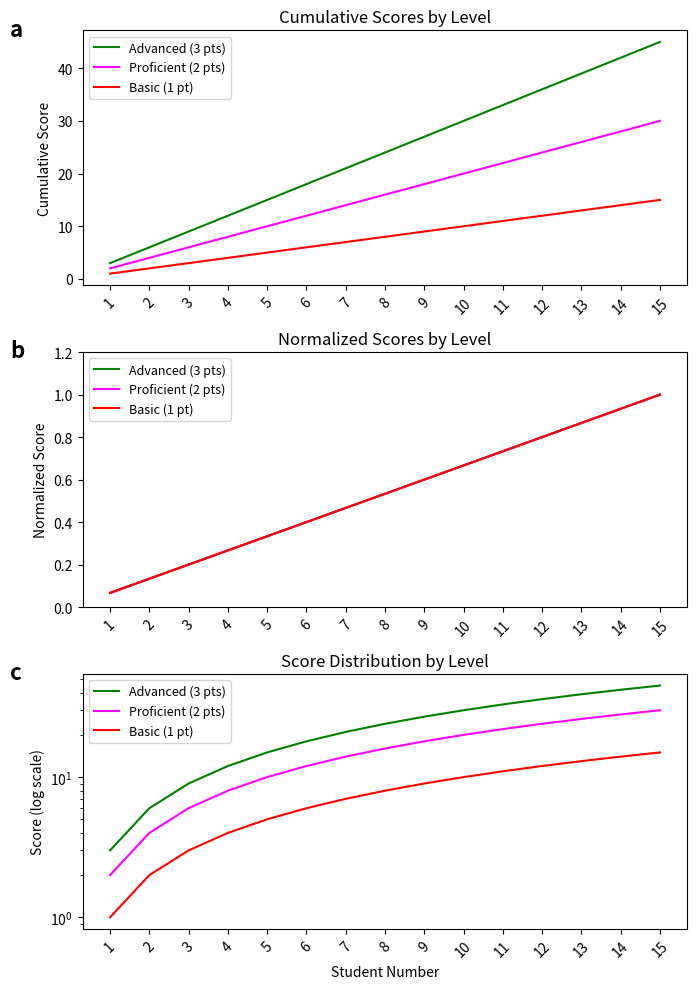

What is the difference between the maximum and minimum values in the Basic (1 pt) series?

14